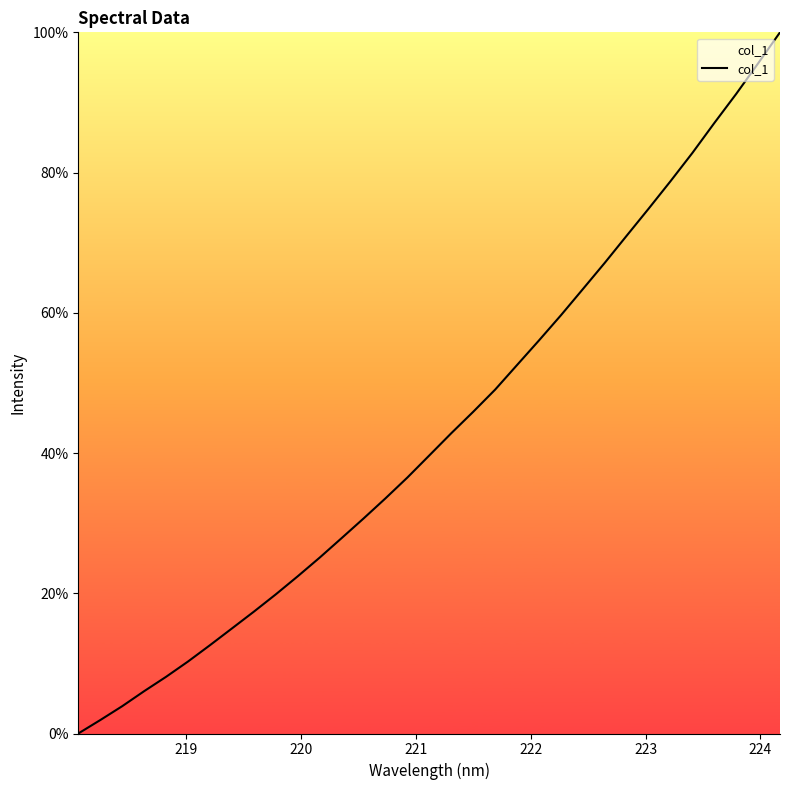

What is the value of the 33rd point from the left?

100.0